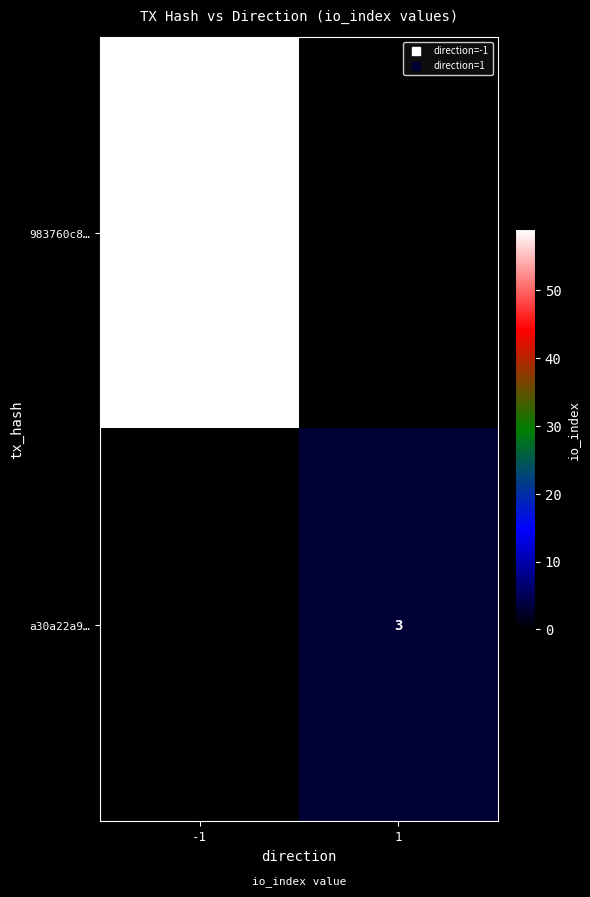

What is the highest value of the a30a22a9… series?

3